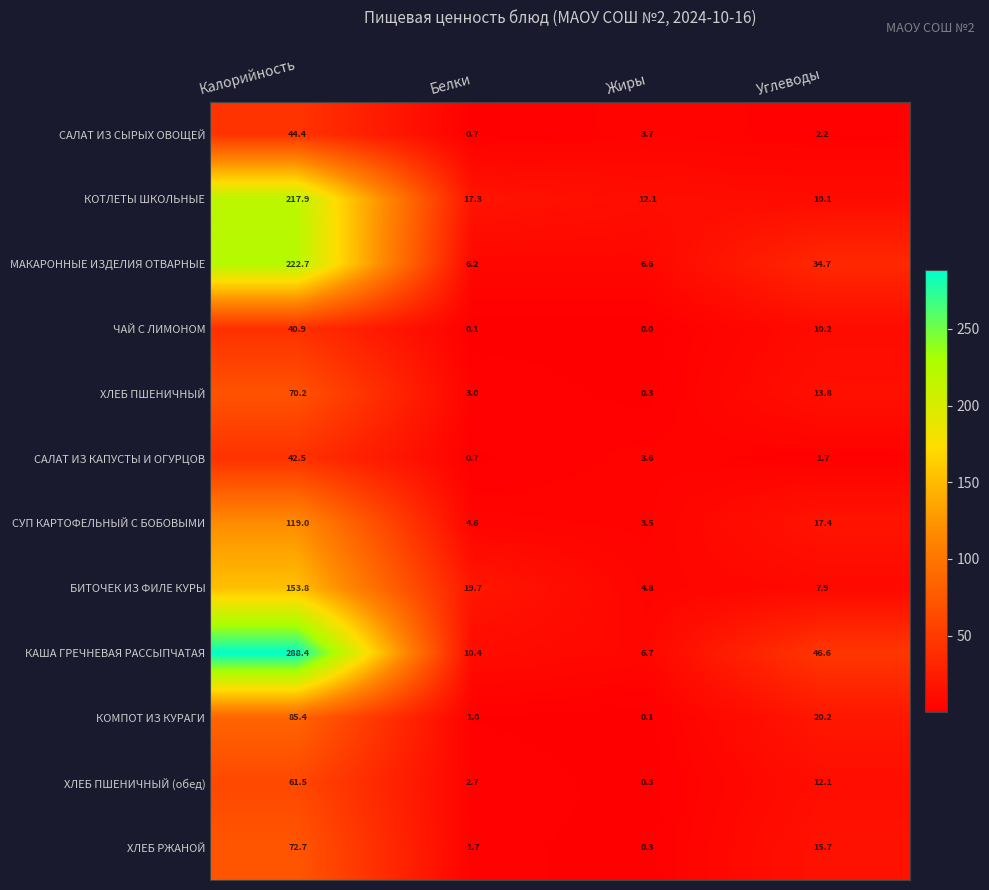

What is the difference between the highest and lowest values at Калорийность?

247.5